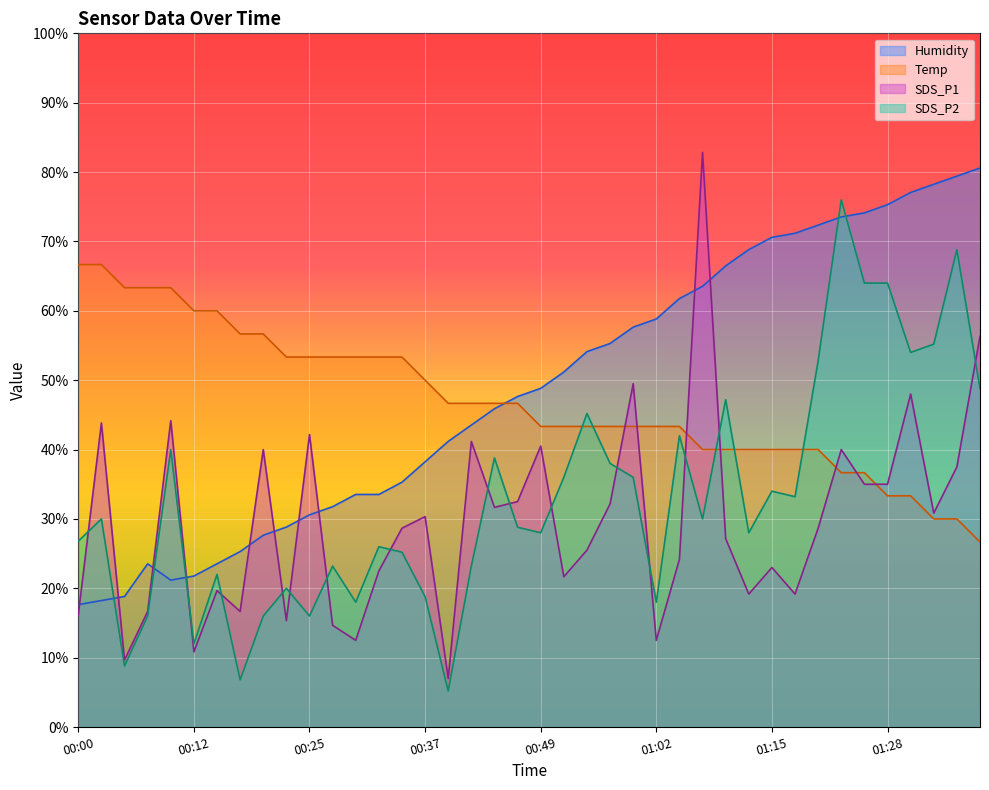

What is the minimum value shown in the chart?

5.2